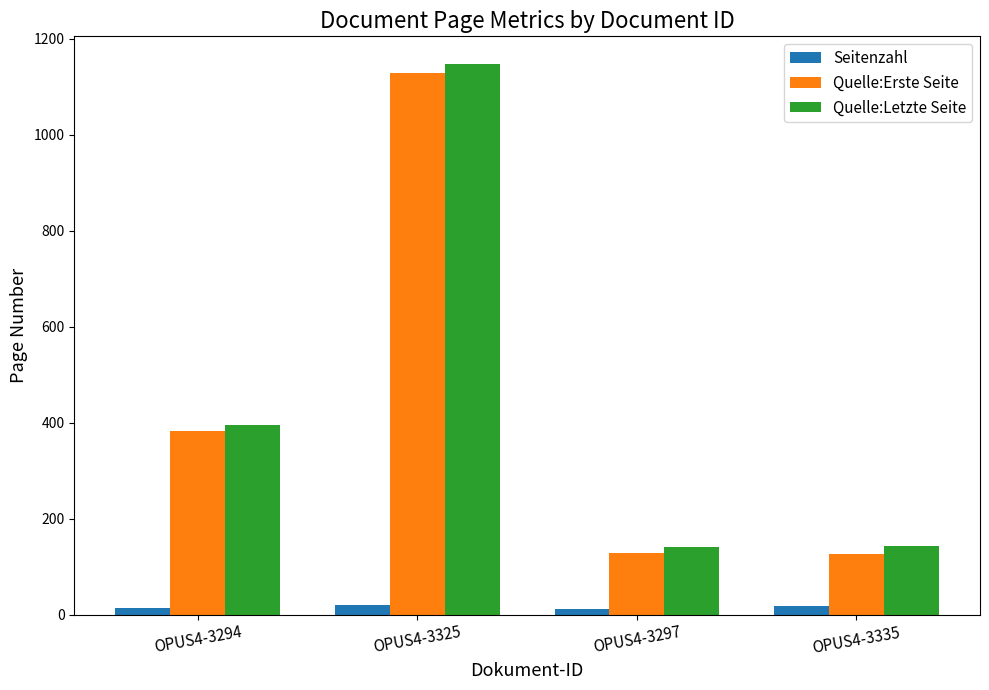

True or false: Quelle:Erste Seite has a value of 67 at OPUS4-3297.

False